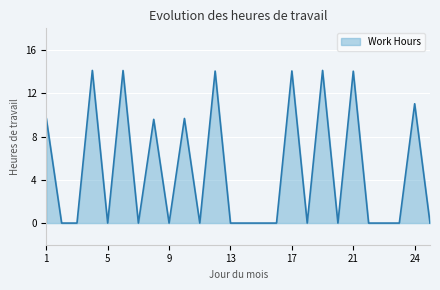

How many lines are shown in the chart?

1